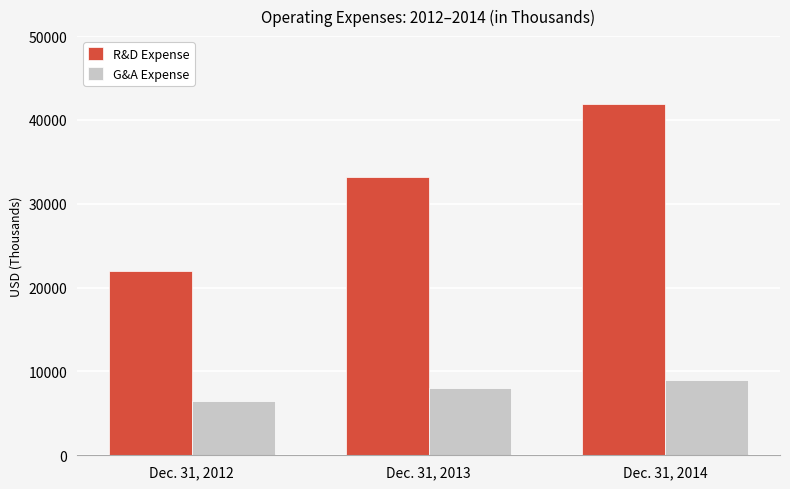

Which series has the largest total across all categories?

R&D Expense